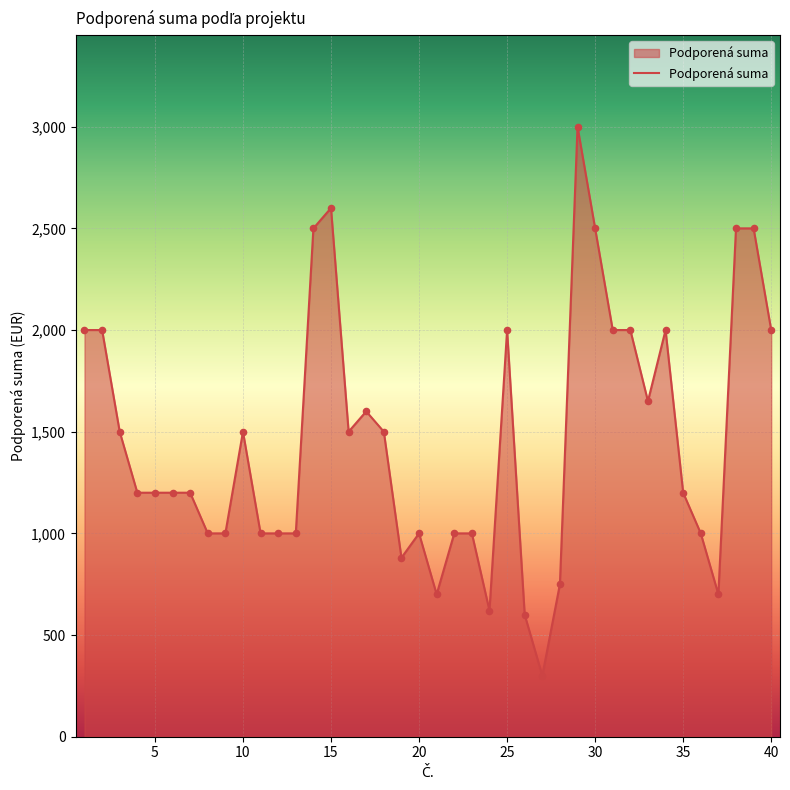

What is the difference between the maximum and minimum values?

2700